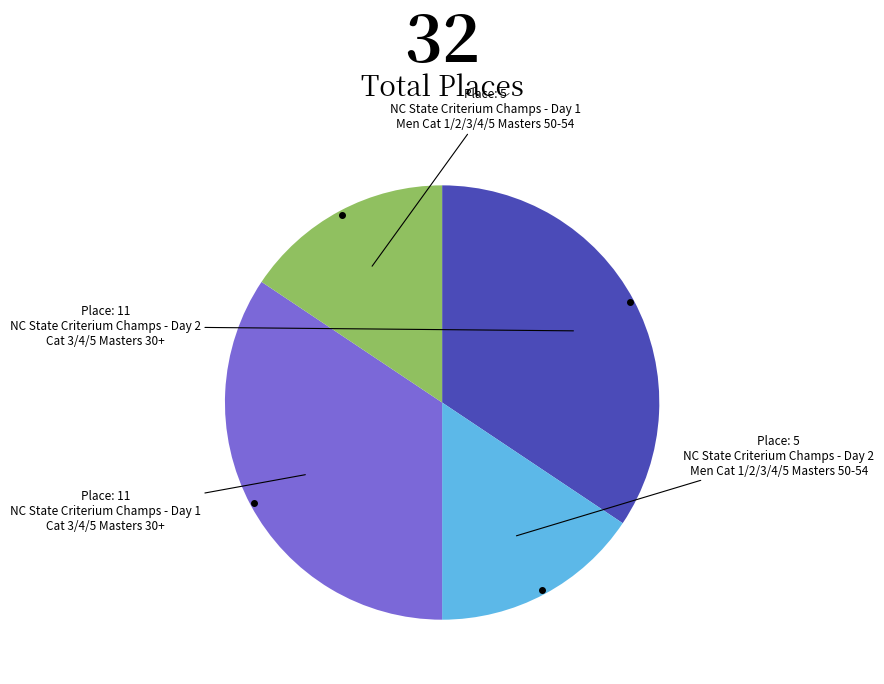

Is there a majority slice in this chart?

No